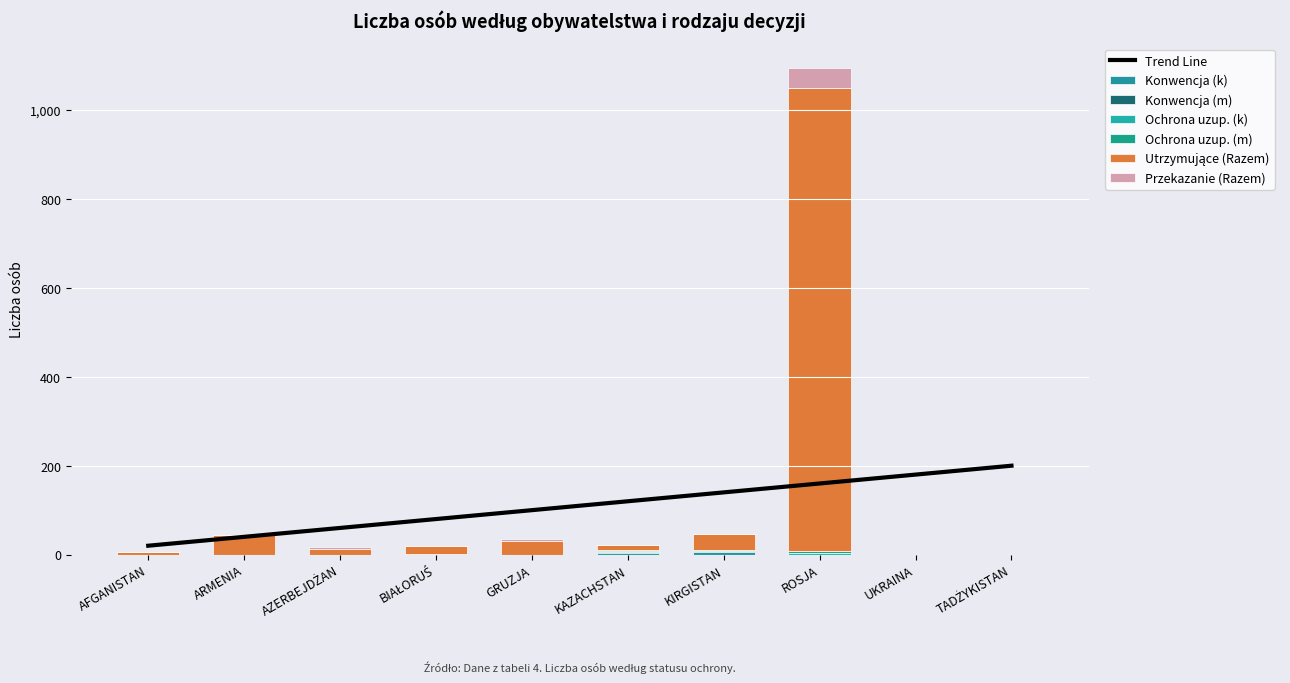

Which series has the largest range (max minus min)?

Utrzymujące (Razem)